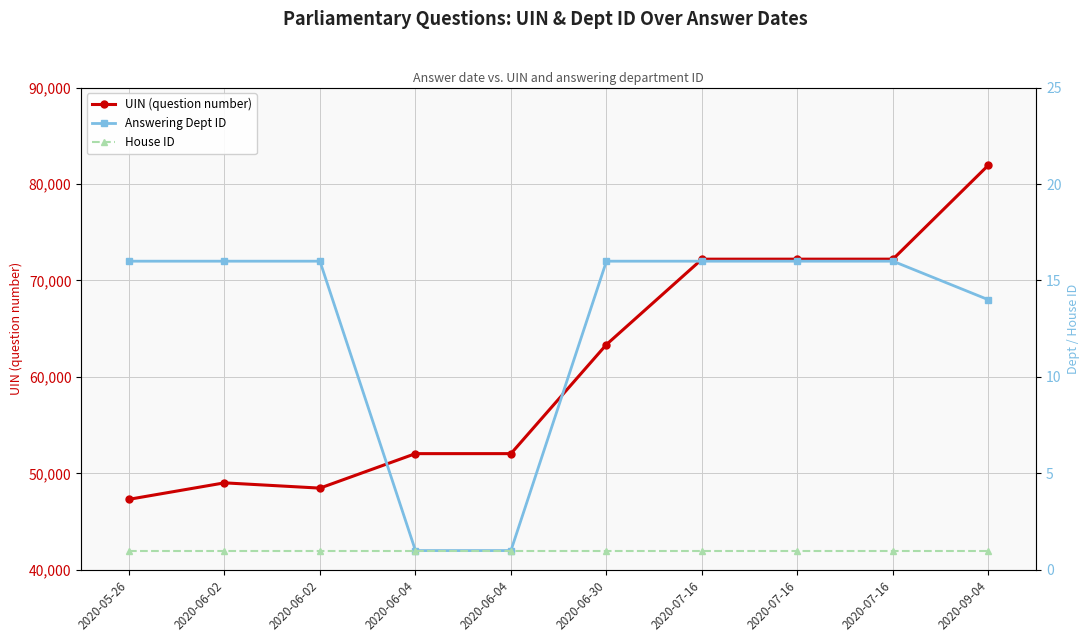

Reading left to right, list all the values displayed in this chart.

UIN (question number): 2020-05-26=47313	2020-06-02=49021	2020-06-02=48474	2020-06-04=52049	2020-06-04=52050	2020-06-30=63359	2020-07-16=72209	2020-07-16=72210	2020-07-16=72211	2020-09-04=81963
Answering Dept ID: 2020-05-26=16	2020-06-02=16	2020-06-02=16	2020-06-04=1	2020-06-04=1	2020-06-30=16	2020-07-16=16	2020-07-16=16	2020-07-16=16	2020-09-04=14
House ID: 2020-05-26=1	2020-06-02=1	2020-06-02=1	2020-06-04=1	2020-06-04=1	2020-06-30=1	2020-07-16=1	2020-07-16=1	2020-07-16=1	2020-09-04=1